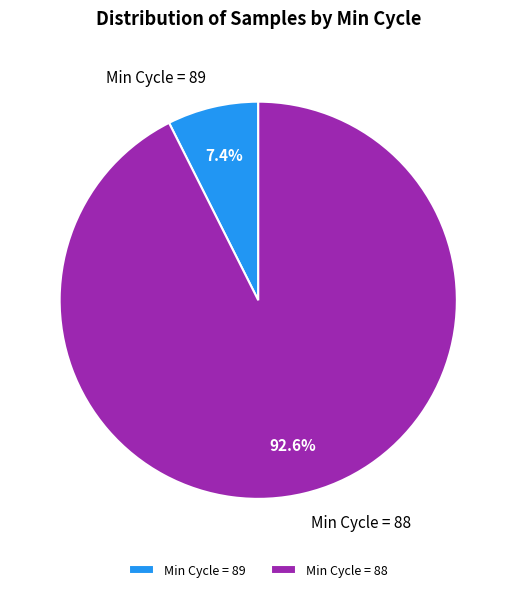

Combined, do Min Cycle = 89 and Min Cycle = 88 account for over 50%?

Yes